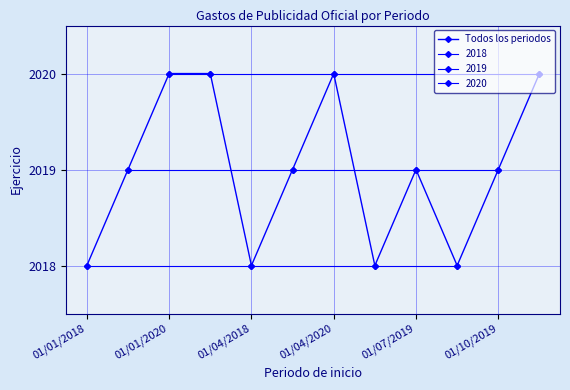

How many interior local peaks (higher than both neighbors) does the data have?

2